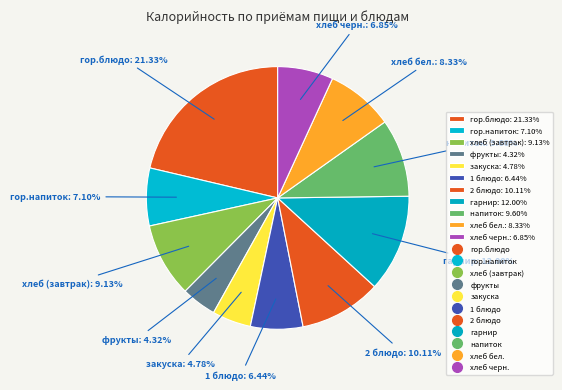

Does any single category account for the majority?

No